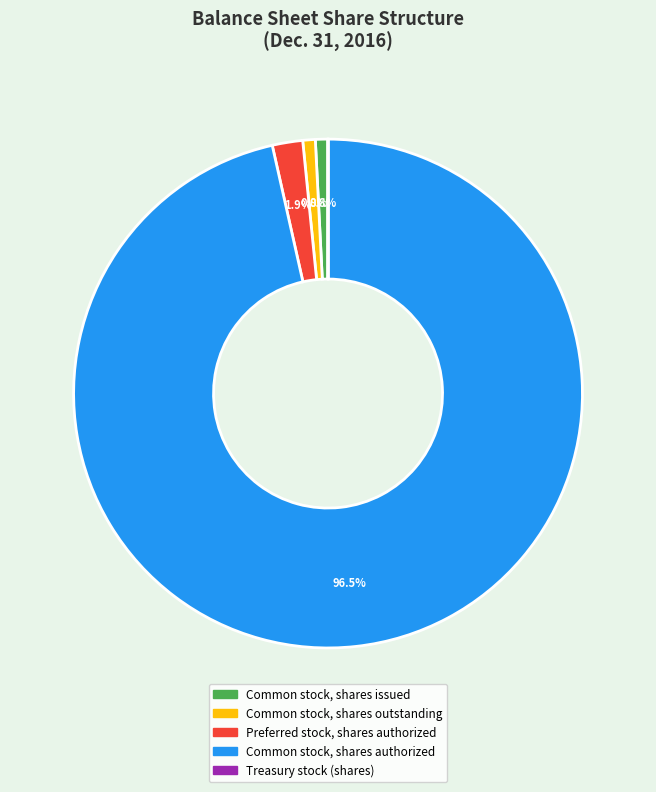

What is the total percentage of Common stock, shares authorized and Common stock, shares issued?

97.3%